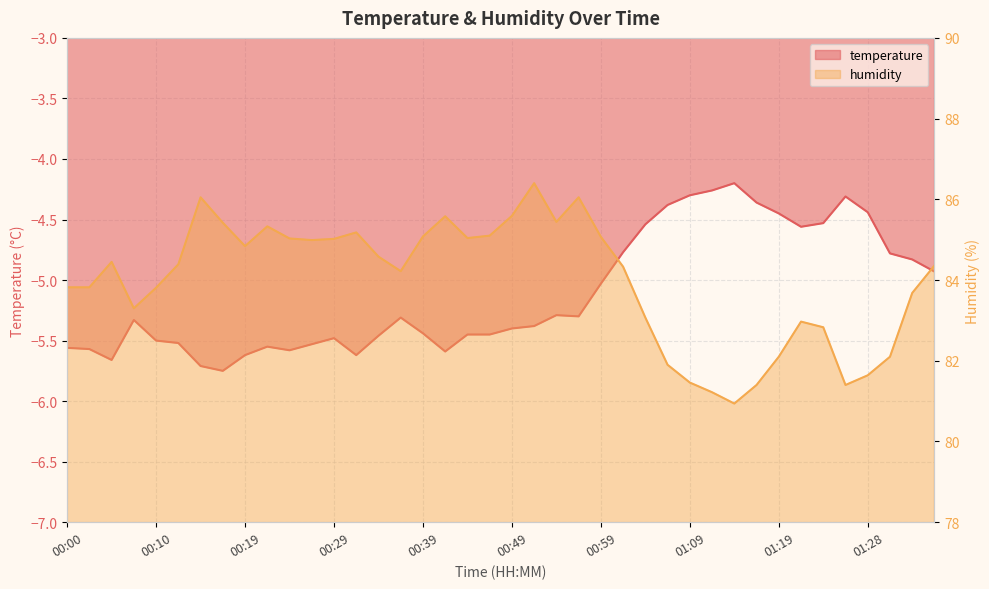

At which category does temperature reach its first local valley?

00:05